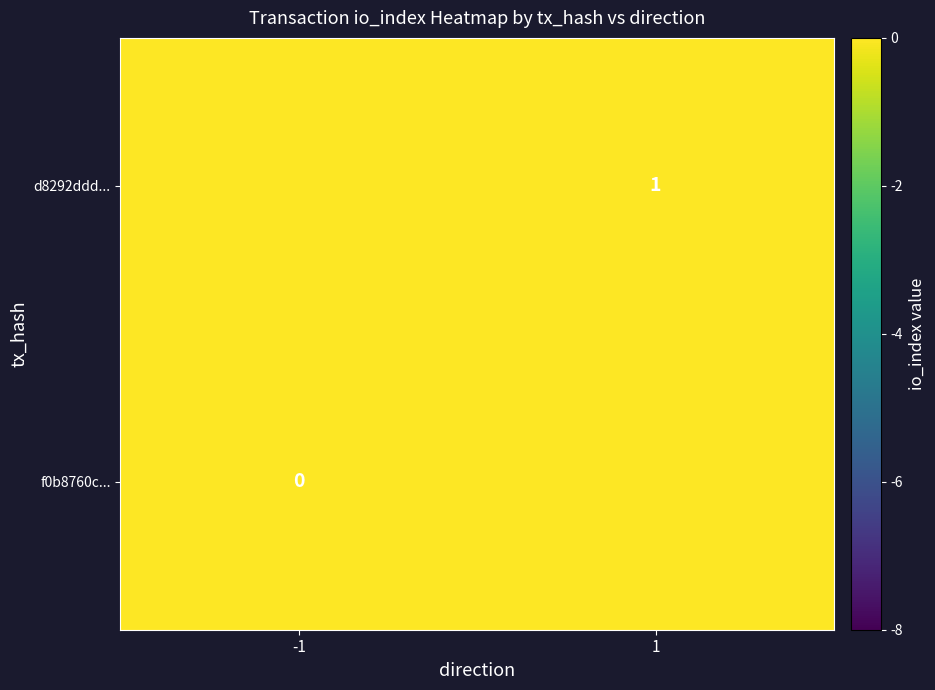

Is the value of f0b8760c... at -1 greater than the value of d8292ddd... at 1?

No